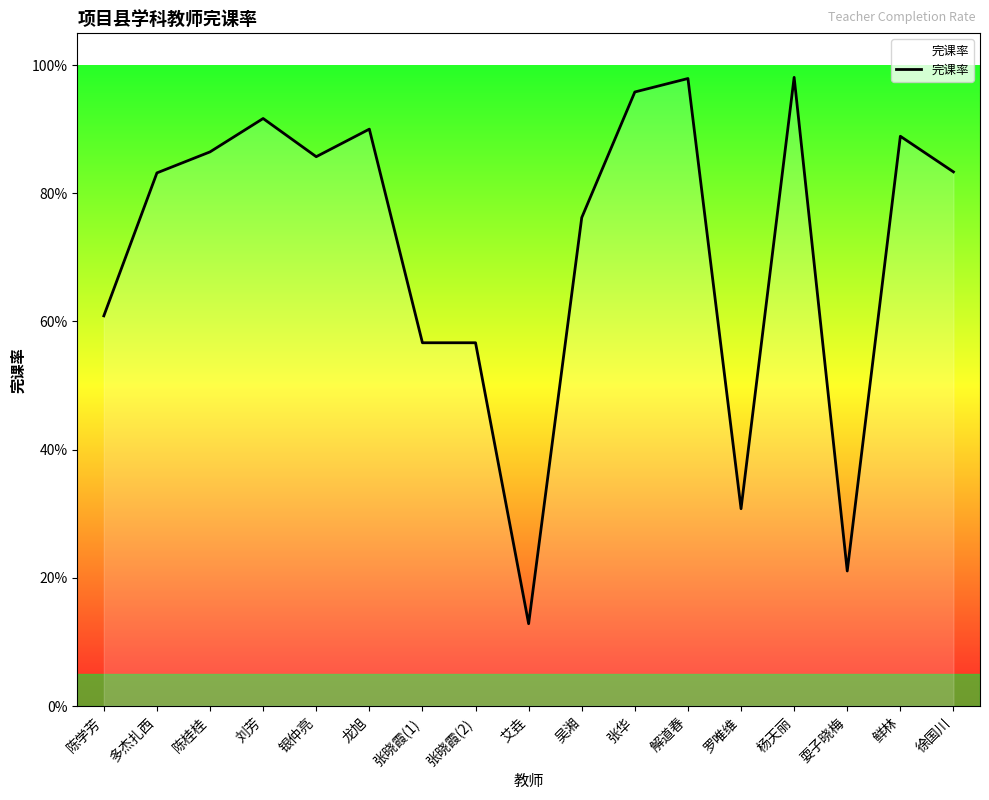

Does the chart display data point markers on the line(s)?

No